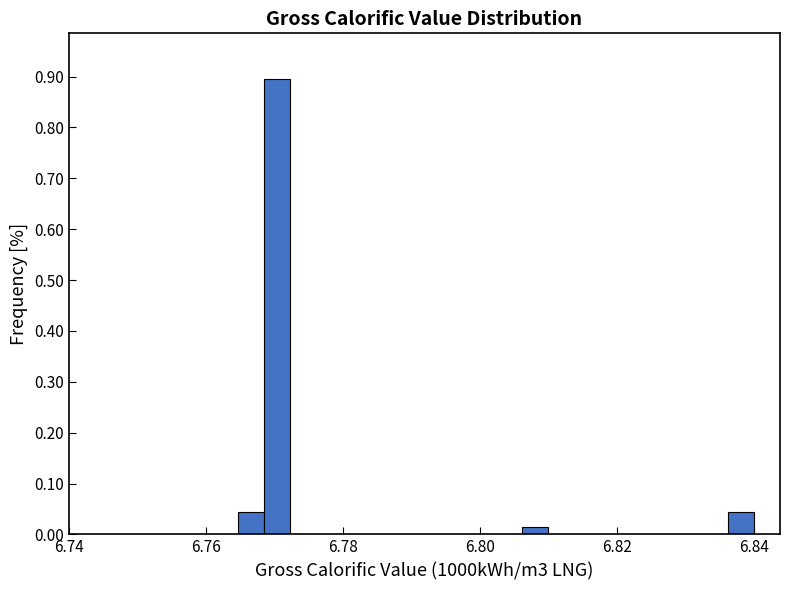

Around what value on the x-axis is the tallest bar? Give the approximate position of its centre, as read against the axis.

6.770